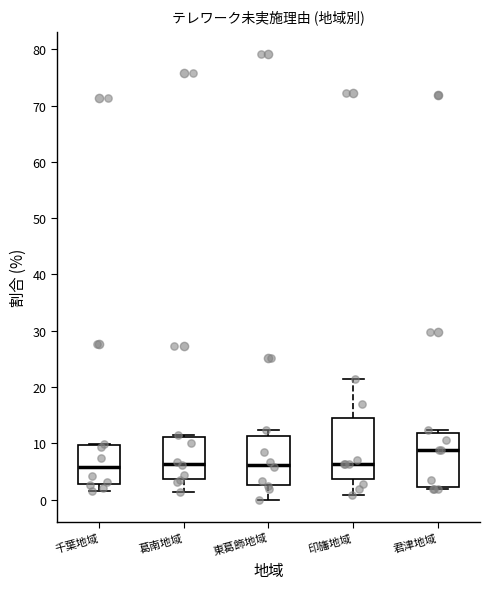

Reading left to right, read every box against the y-axis: the position of its median line, the range the box covers, and the ends of its whiskers. The values are not printed on the chart, so give them approximately, as read against the axis.

千葉地域: median 6, box 3 to 10, whiskers 2 to 10
葛南地域: median 6, box 4 to 11, whiskers 1 to 12
東葛飾地域: median 6, box 3 to 11, whiskers 0 to 12
印旛地域: median 6, box 4 to 15, whiskers 1 to 21
君津地域: median 9, box 2 to 12, whiskers 2 (just below the box's lower edge) to 12 (just above the box's upper edge)